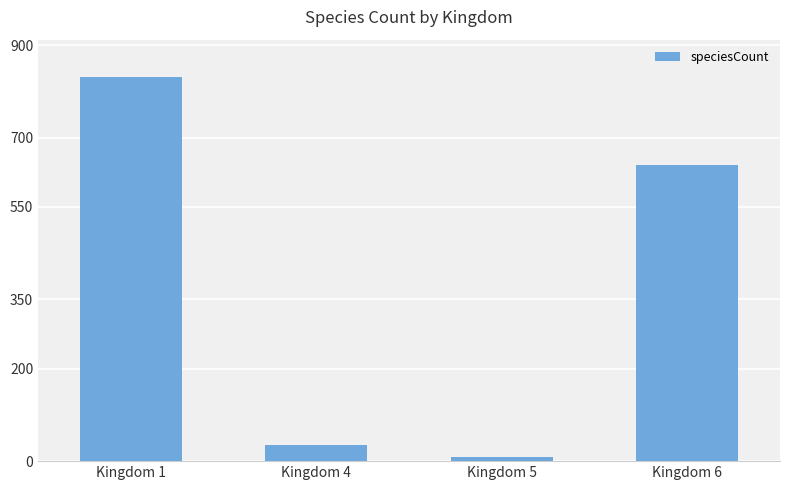

What is the approximate value at Kingdom 1, to the nearest 50?

850